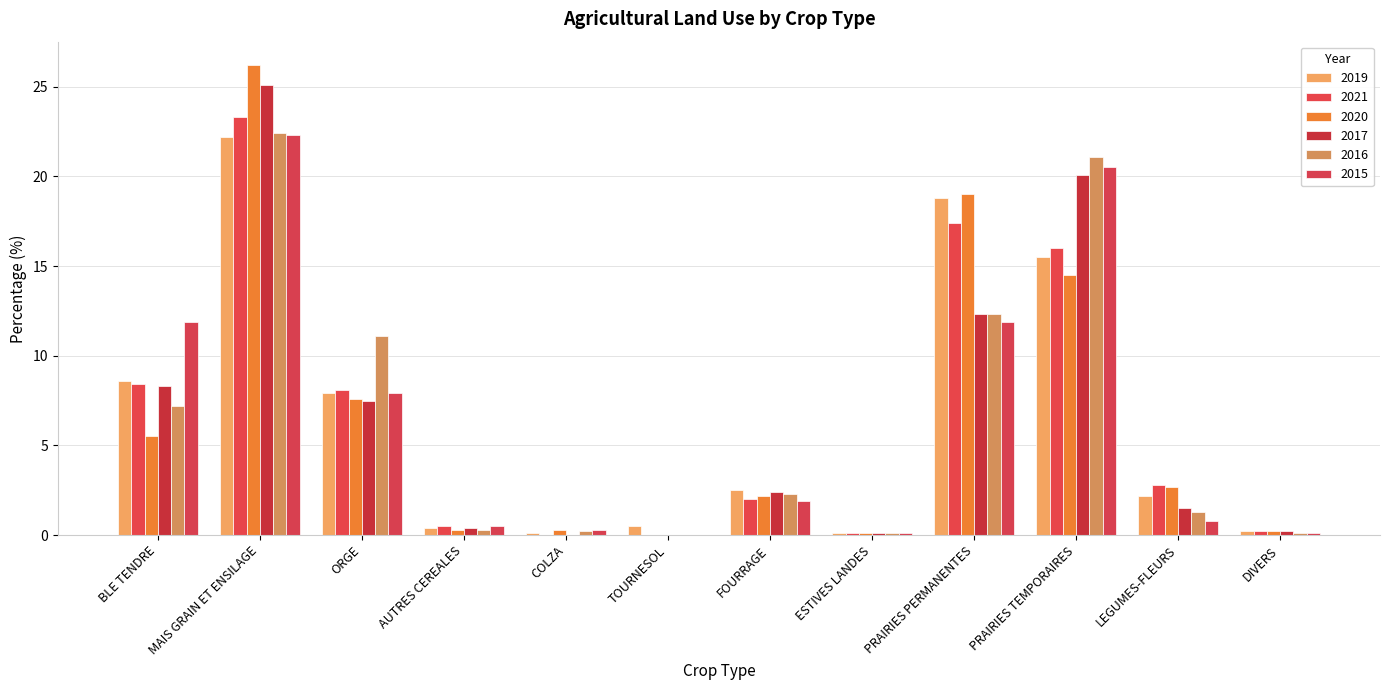

What is the sum of the 2017 values at ORGE and PRAIRIES TEMPORAIRES?

27.6